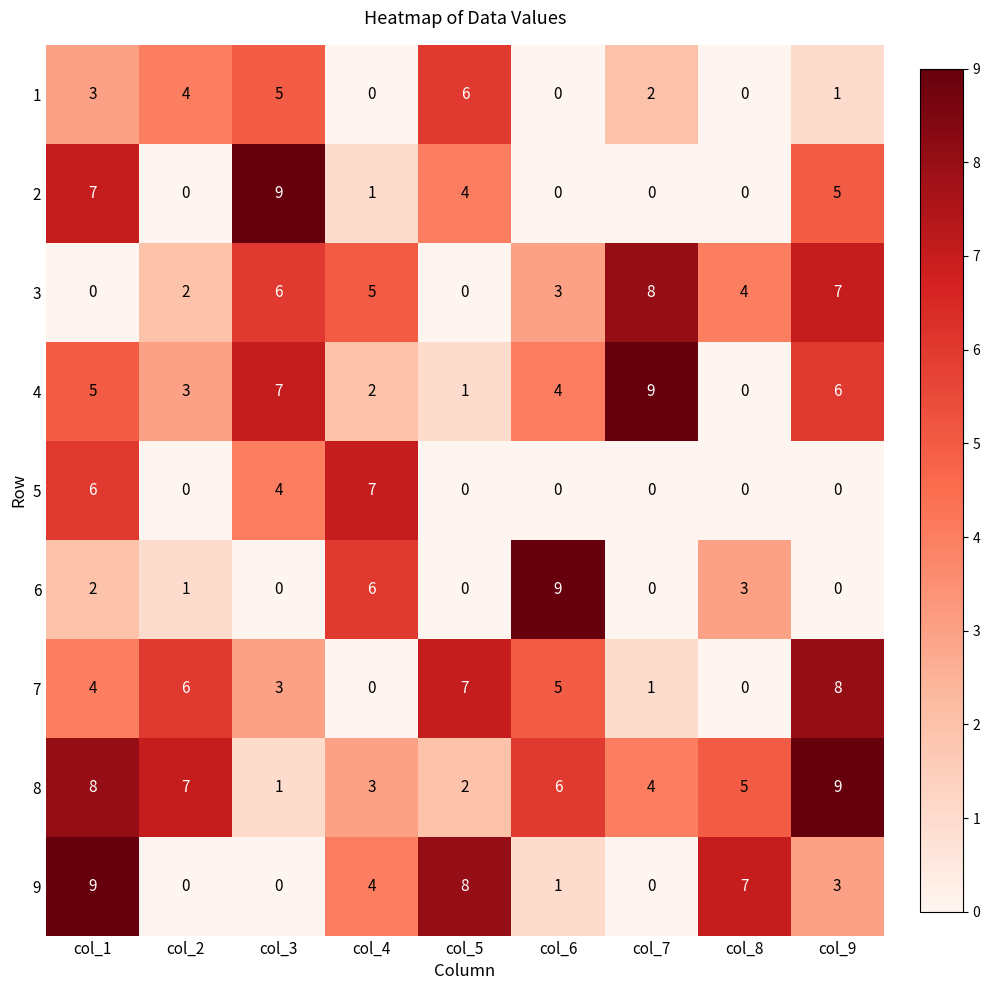

What is the highest value of the 1 series?

6